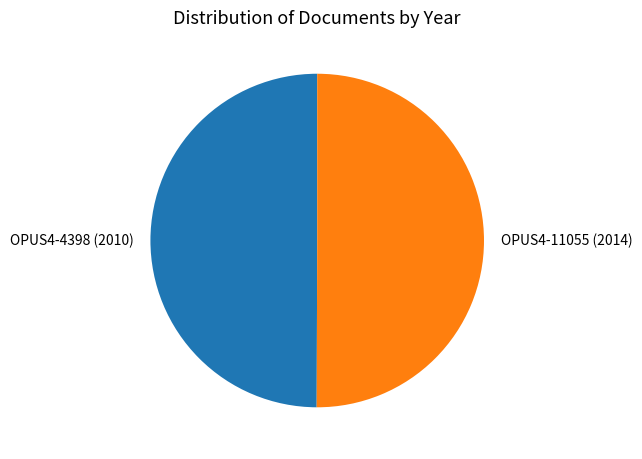

Do OPUS4-11055 (2014) and OPUS4-4398 (2010) together represent more than half of the pie?

Yes